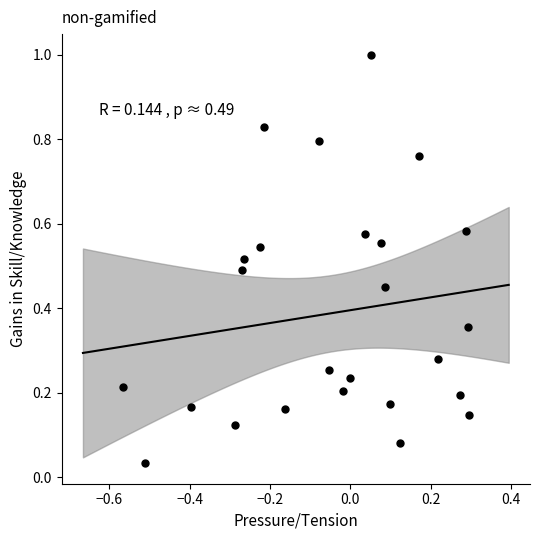

What is the range of Y values (max minus min)?

1.0